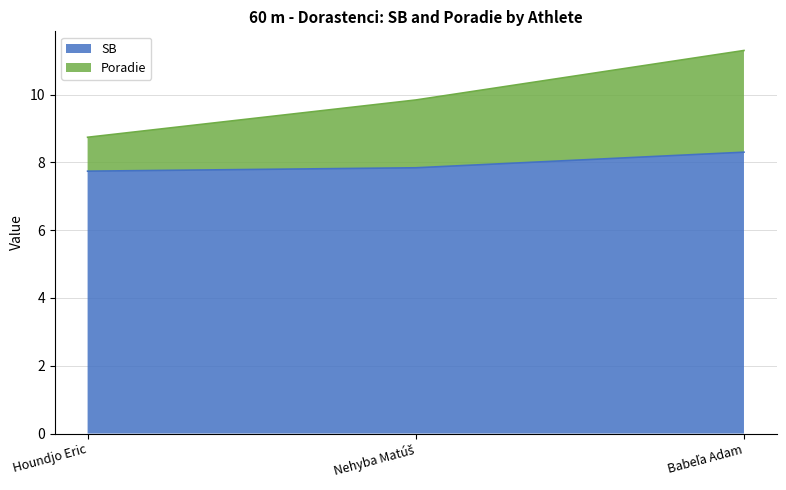

The value of SB at Houndjo Eric is 7.7. True or false?

True